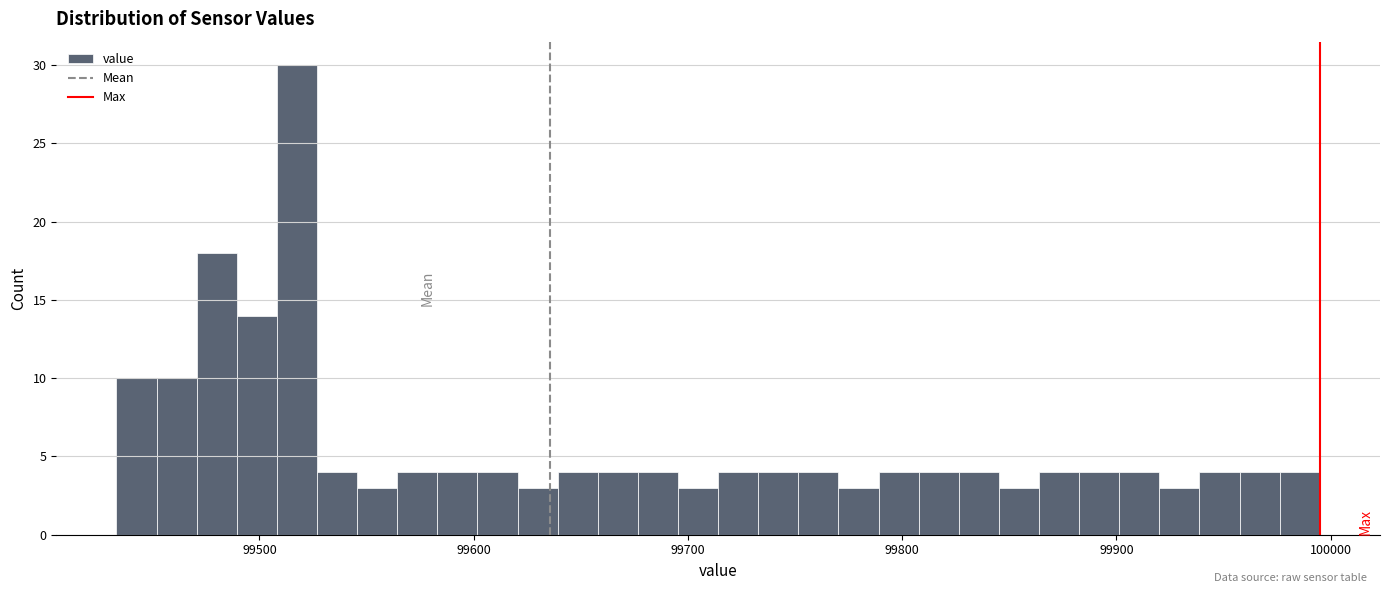

Around what value on the x-axis is the tallest bar? Give the approximate position of its centre, as read against the axis.

99520